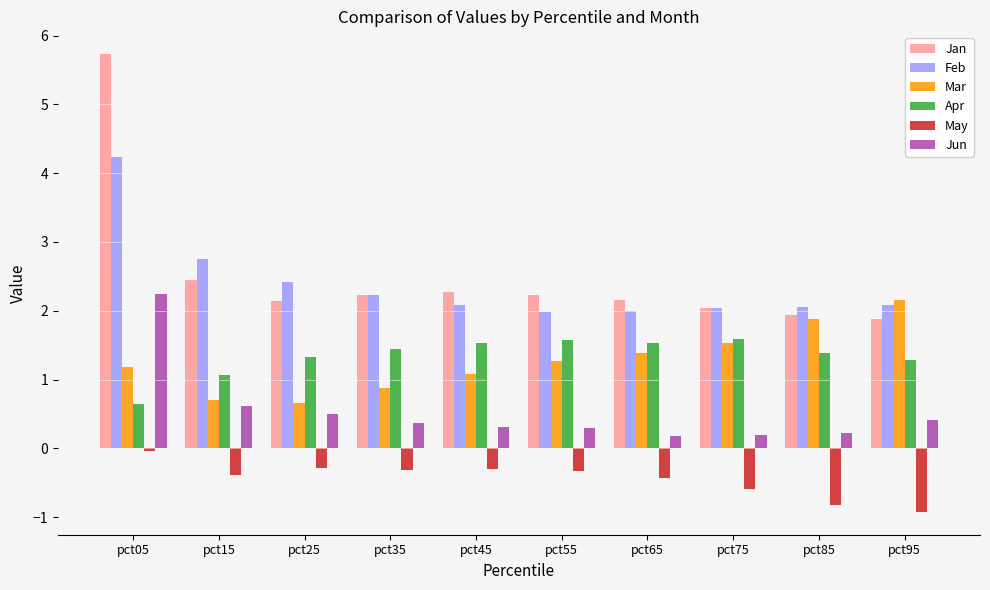

At which label is Feb closest to 3?

pct15